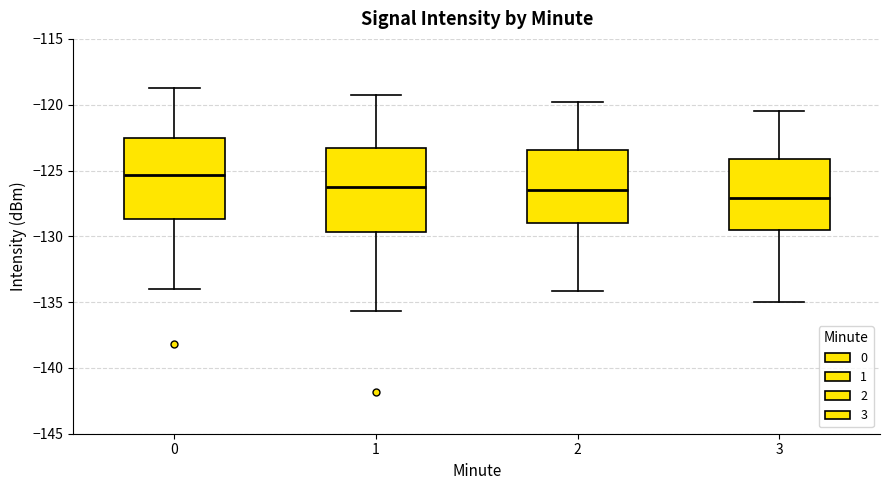

Reading left to right, transcribe this box plot: for each box, give where its median line is, the range the box spans, and where its two whiskers end, as read against the y-axis. The values are not printed on the chart, so give them approximately, as read against the axis.

0: median -125.5, box -128.5 to -122.5, whiskers -134.0 to -118.5
1: median -126.5, box -129.5 to -123.5, whiskers -135.5 to -119.0
2: median -126.5, box -129.0 to -123.5, whiskers -134.0 to -120.0
3: median -127.0, box -129.5 to -124.0, whiskers -135.0 to -120.5